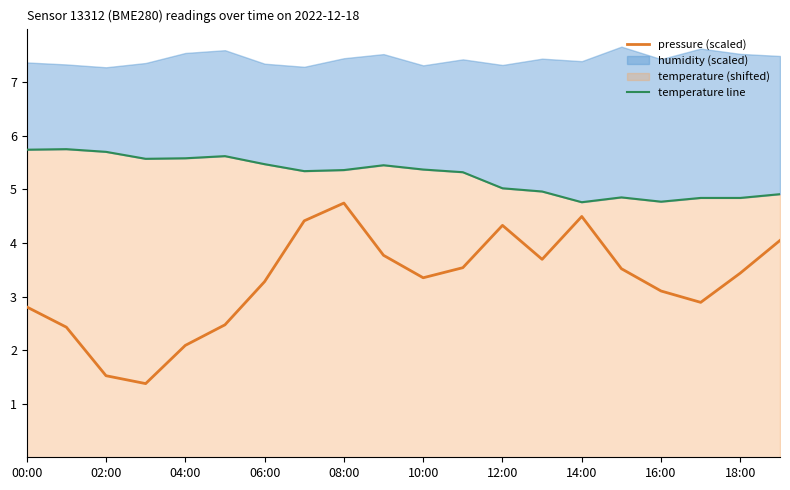

True or false: pressure (scaled) and temperature line cross at least once.

False